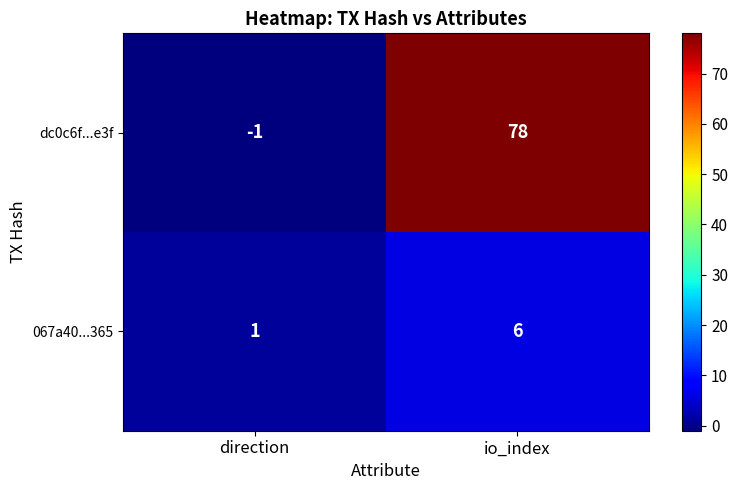

What is the spread (max minus min) of values at direction?

2